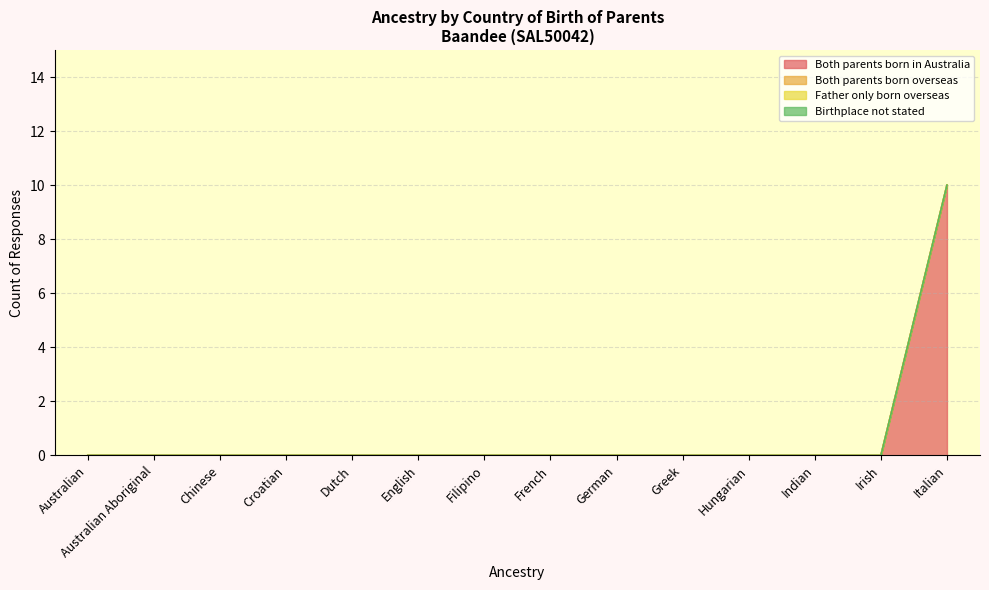

Is the value of Both parents born in Australia at English greater than the value of Both parents born overseas at Australian?

No